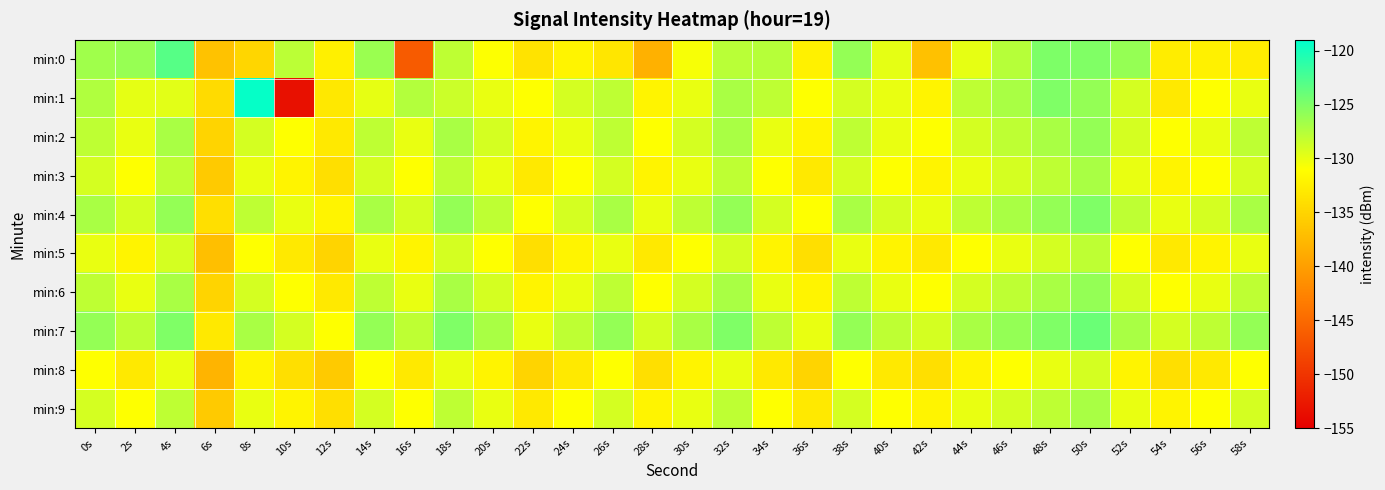

Reading right to left, what are all the values shown in this chart?

min:0: 58s=-132.7	56s=-132.3	54s=-132.7	52s=-126.1	50s=-125.1	48s=-125.0	46s=-127.6	44s=-129.9	42s=-136.8	40s=-129.8	38s=-126.0	36s=-132.3	34s=-127.6	32s=-127.8	30s=-130.6	28s=-138.3	26s=-133.3	24s=-132.0	22s=-133.6	20s=-130.9	18s=-128.0	16s=-146.4	14s=-126.3	12s=-132.4	10s=-127.8	8s=-134.8	6s=-136.7	4s=-123.1	2s=-126.1	0s=-126.6
min:1: 58s=-130.0	56s=-131.0	54s=-133.0	52s=-129.0	50s=-126.0	48s=-125.0	46s=-127.0	44s=-128.0	42s=-132.0	40s=-130.0	38s=-129.0	36s=-131.0	34s=-128.0	32s=-127.0	30s=-130.0	28s=-132.0	26s=-128.0	24s=-129.0	22s=-131.0	20s=-130.0	18s=-128.6	16s=-127.5	14s=-129.8	12s=-133.2	10s=-153.5	8s=-119.3	6s=-134.3	4s=-129.6	2s=-129.8	0s=-127.3
min:2: 58s=-128.0	56s=-130.0	54s=-131.0	52s=-129.0	50s=-126.0	48s=-127.0	46s=-128.0	44s=-129.0	42s=-131.0	40s=-130.0	38s=-128.0	36s=-132.0	34s=-130.0	32s=-127.0	30s=-129.0	28s=-131.0	26s=-128.0	24s=-130.0	22s=-132.0	20s=-129.0	18s=-127.0	16s=-130.0	14s=-128.0	12s=-133.0	10s=-131.0	8s=-129.0	6s=-135.0	4s=-127.0	2s=-130.0	0s=-128.0
min:3: 58s=-129.0	56s=-131.0	54s=-132.0	52s=-130.0	50s=-127.0	48s=-128.0	46s=-129.0	44s=-130.0	42s=-132.0	40s=-131.0	38s=-129.0	36s=-133.0	34s=-131.0	32s=-128.0	30s=-130.0	28s=-132.0	26s=-129.0	24s=-131.0	22s=-133.0	20s=-130.0	18s=-128.0	16s=-131.0	14s=-129.0	12s=-134.0	10s=-132.0	8s=-130.0	6s=-136.0	4s=-128.0	2s=-131.0	0s=-129.0
min:4: 58s=-127.0	56s=-129.0	54s=-130.0	52s=-128.0	50s=-125.0	48s=-126.0	46s=-127.0	44s=-128.0	42s=-130.0	40s=-129.0	38s=-127.0	36s=-131.0	34s=-129.0	32s=-126.0	30s=-128.0	28s=-130.0	26s=-127.0	24s=-129.0	22s=-131.0	20s=-128.0	18s=-126.0	16s=-129.0	14s=-127.0	12s=-132.0	10s=-130.0	8s=-128.0	6s=-134.0	4s=-126.0	2s=-129.0	0s=-127.0
min:5: 58s=-130.0	56s=-132.0	54s=-133.0	52s=-131.0	50s=-128.0	48s=-129.0	46s=-130.0	44s=-131.0	42s=-133.0	40s=-132.0	38s=-130.0	36s=-134.0	34s=-132.0	32s=-129.0	30s=-131.0	28s=-133.0	26s=-130.0	24s=-132.0	22s=-134.0	20s=-131.0	18s=-129.0	16s=-132.0	14s=-130.0	12s=-135.0	10s=-133.0	8s=-131.0	6s=-137.0	4s=-129.0	2s=-132.0	0s=-130.0
min:6: 58s=-128.0	56s=-130.0	54s=-131.0	52s=-129.0	50s=-126.0	48s=-127.0	46s=-128.0	44s=-129.0	42s=-131.0	40s=-130.0	38s=-128.0	36s=-132.0	34s=-130.0	32s=-127.0	30s=-129.0	28s=-131.0	26s=-128.0	24s=-130.0	22s=-132.0	20s=-129.0	18s=-127.0	16s=-130.0	14s=-128.0	12s=-133.0	10s=-131.0	8s=-129.0	6s=-135.0	4s=-127.0	2s=-130.0	0s=-128.0
min:7: 58s=-126.0	56s=-128.0	54s=-129.0	52s=-127.0	50s=-124.0	48s=-125.0	46s=-126.0	44s=-127.0	42s=-129.0	40s=-128.0	38s=-126.0	36s=-130.0	34s=-128.0	32s=-125.0	30s=-127.0	28s=-129.0	26s=-126.0	24s=-128.0	22s=-130.0	20s=-127.0	18s=-125.0	16s=-128.0	14s=-126.0	12s=-131.0	10s=-129.0	8s=-127.0	6s=-133.0	4s=-125.0	2s=-128.0	0s=-126.0
min:8: 58s=-131.0	56s=-133.0	54s=-134.0	52s=-132.0	50s=-129.0	48s=-130.0	46s=-131.0	44s=-132.0	42s=-134.0	40s=-133.0	38s=-131.0	36s=-135.0	34s=-133.0	32s=-130.0	30s=-132.0	28s=-134.0	26s=-131.0	24s=-133.0	22s=-135.0	20s=-132.0	18s=-130.0	16s=-133.0	14s=-131.0	12s=-136.0	10s=-134.0	8s=-132.0	6s=-138.0	4s=-130.0	2s=-133.0	0s=-131.0
min:9: 58s=-129.0	56s=-131.0	54s=-132.0	52s=-130.0	50s=-127.0	48s=-128.0	46s=-129.0	44s=-130.0	42s=-132.0	40s=-131.0	38s=-129.0	36s=-133.0	34s=-131.0	32s=-128.0	30s=-130.0	28s=-132.0	26s=-129.0	24s=-131.0	22s=-133.0	20s=-130.0	18s=-128.0	16s=-131.0	14s=-129.0	12s=-134.0	10s=-132.0	8s=-130.0	6s=-136.0	4s=-128.0	2s=-131.0	0s=-129.0